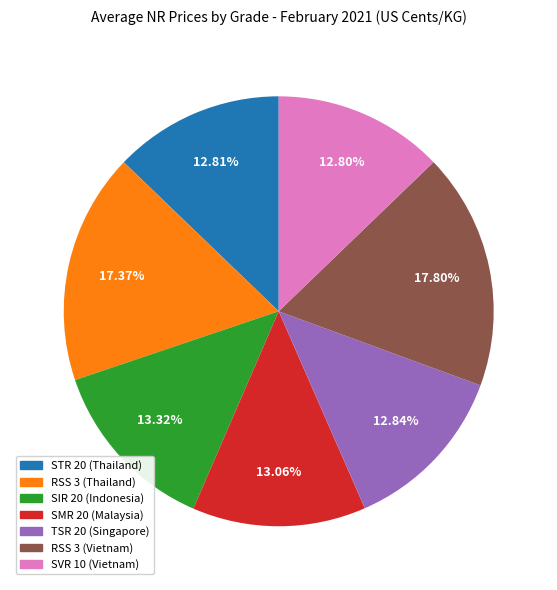

The TSR 20 (Singapore) slice represents 13% of the pie. True or false?

True